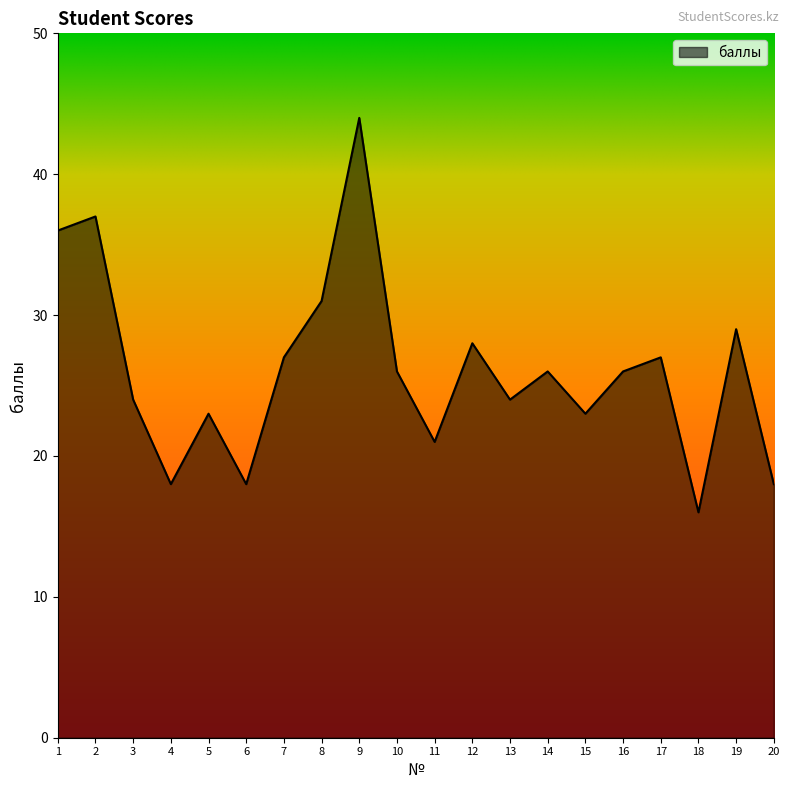

How many lines are shown in the chart?

1